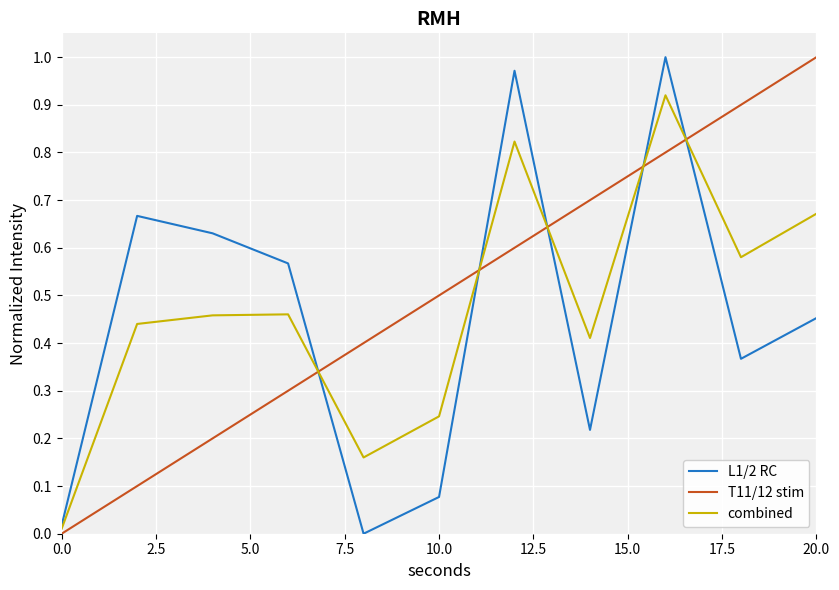

True or false: L1/2 RC and T11/12 stim intersect in this chart.

True